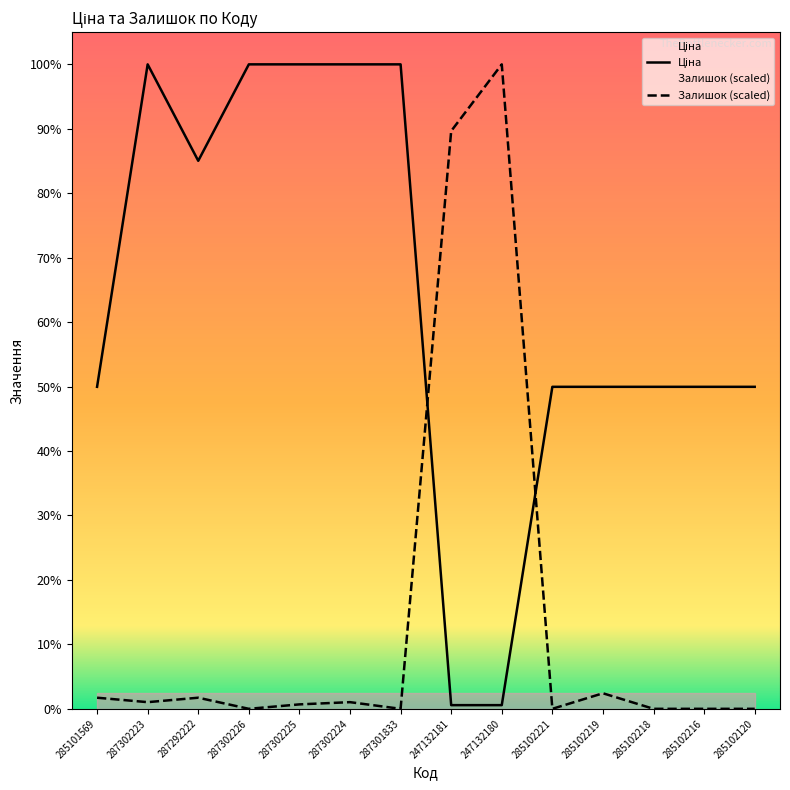

Which series has the largest range (max minus min)?

Залишок (scaled)